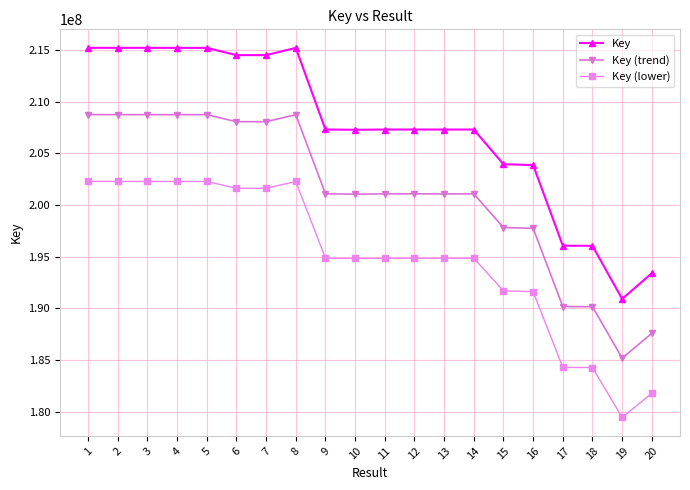

Rank the series at 17 from lowest to highest value.

Key (lower), Key (trend), Key